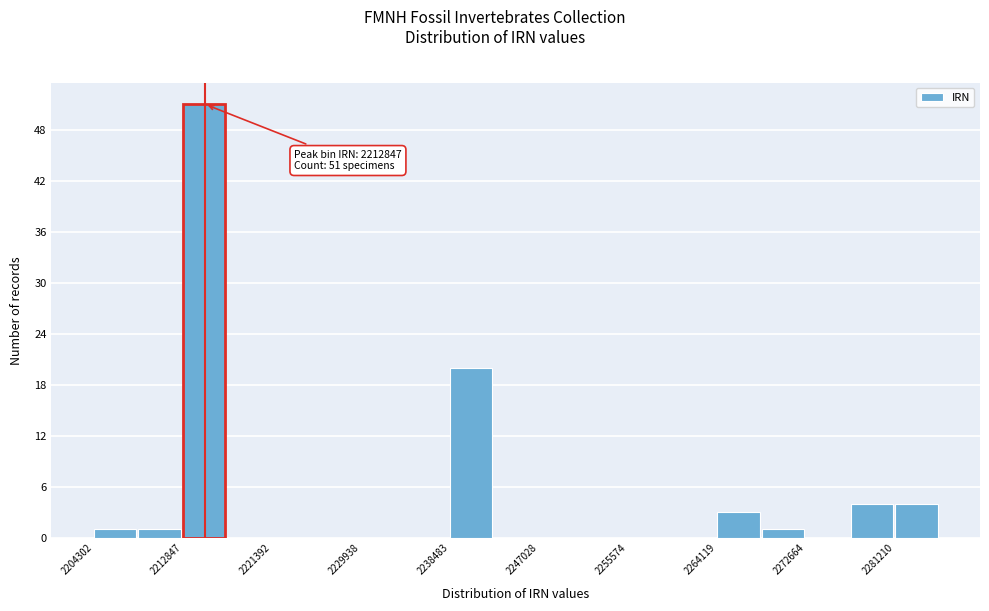

Over which range of the x-axis is the bar tallest?

2213000 to 2217000